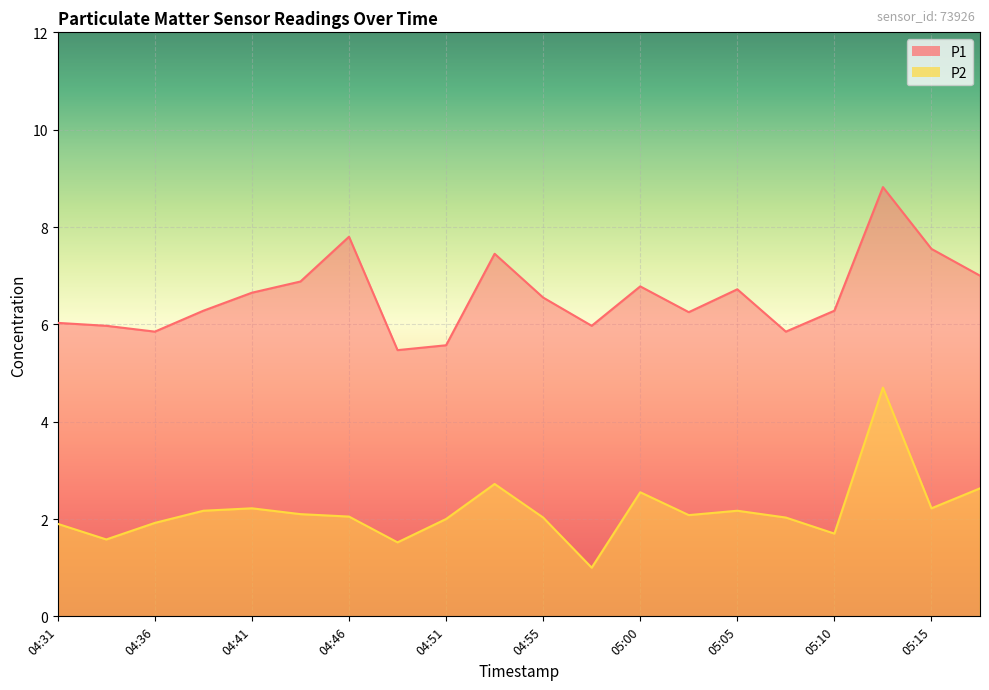

Which series has the largest total across all categories?

P1